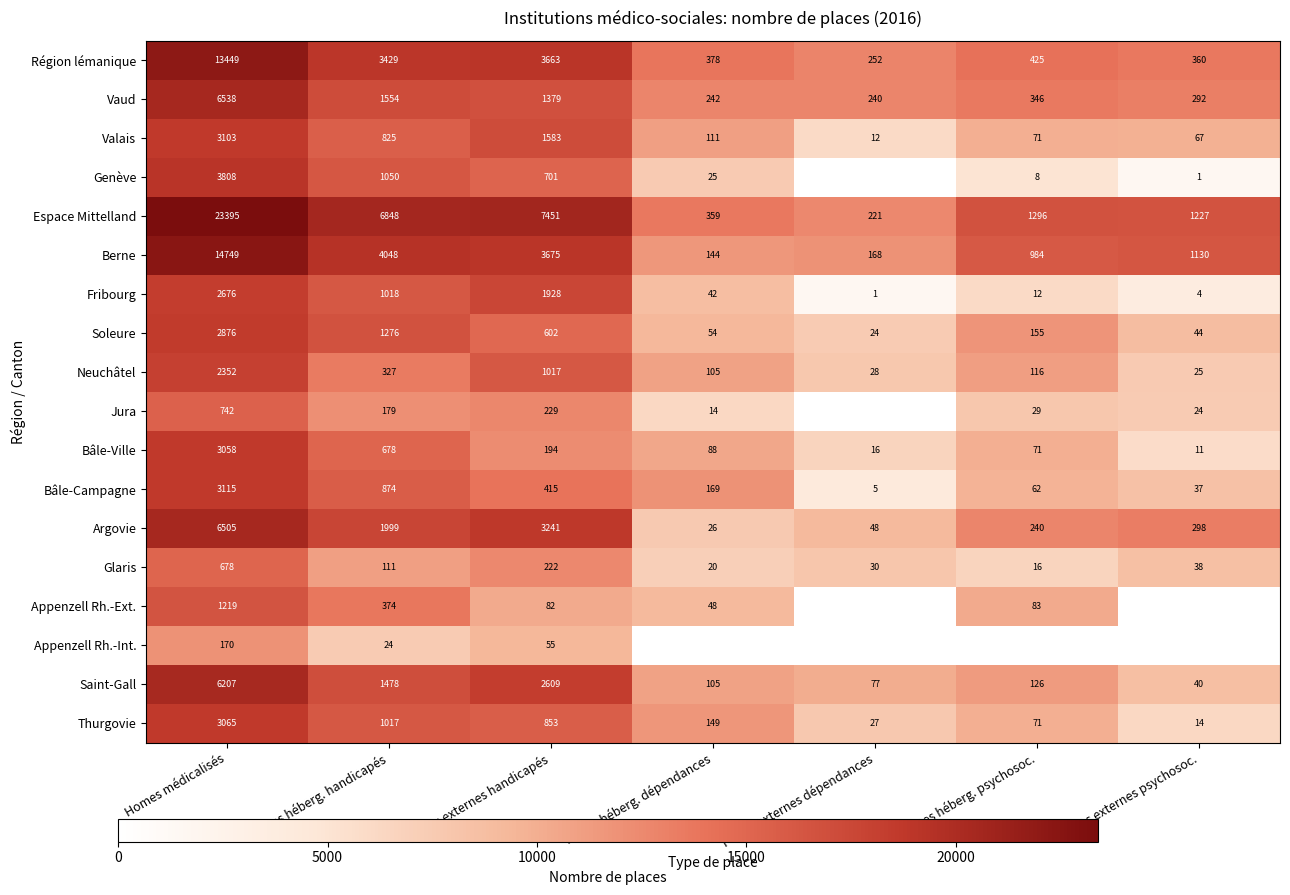

True or false: Thurgovie has a value of 4.0 at Places externes psychosoc..

False